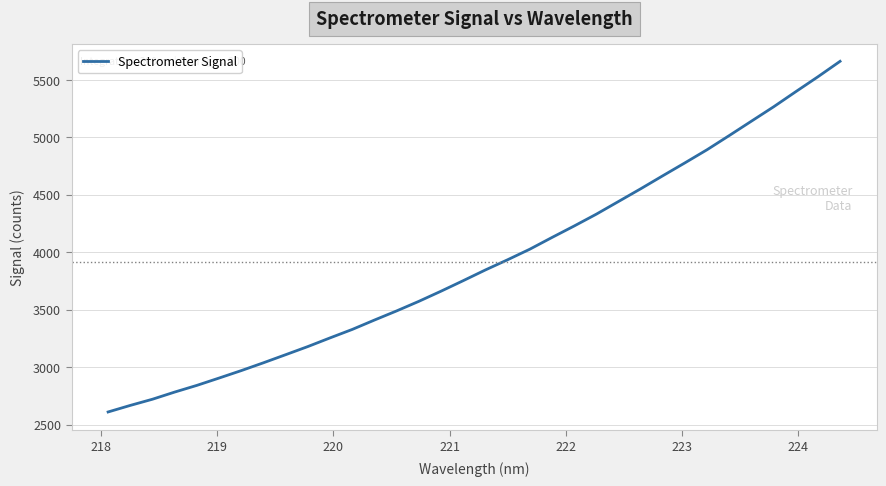

What is the difference between the maximum and minimum values?

3052.7